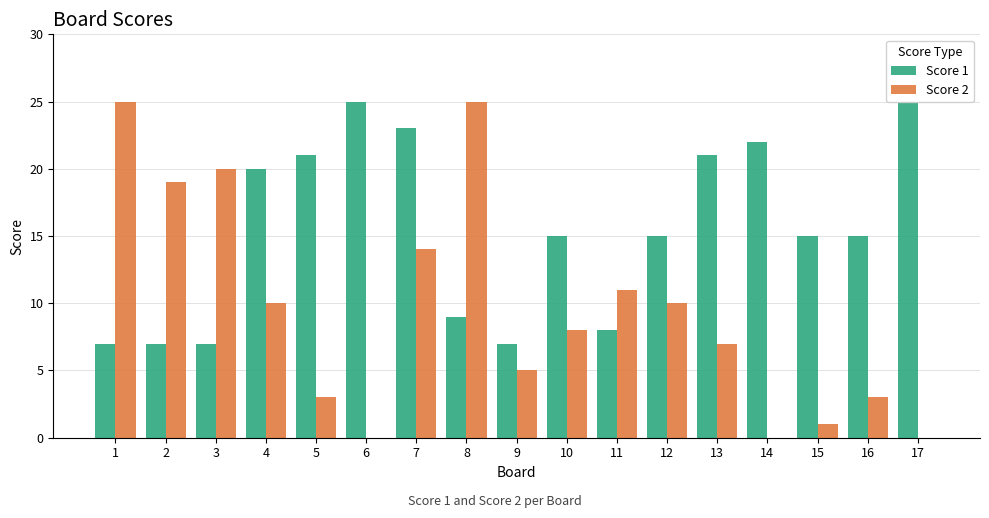

True or false: Score 1 has a value of 14 at 13.

False